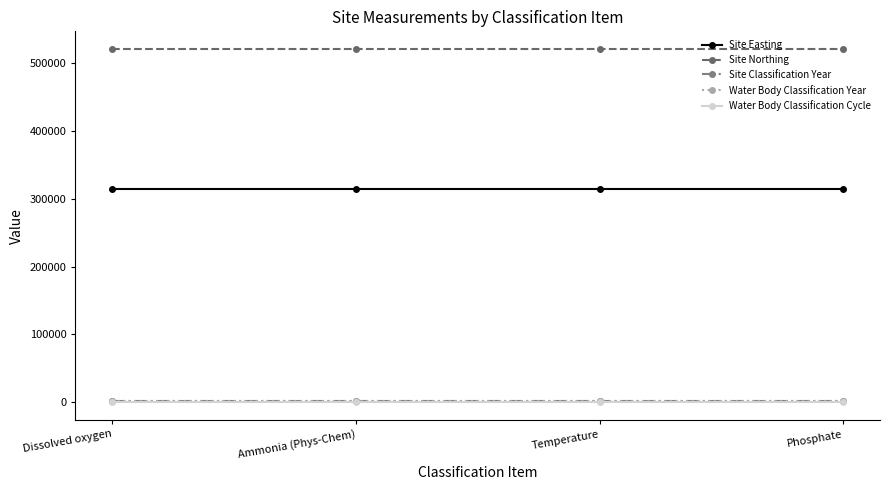

Is this an area chart (filled region under the line)?

No